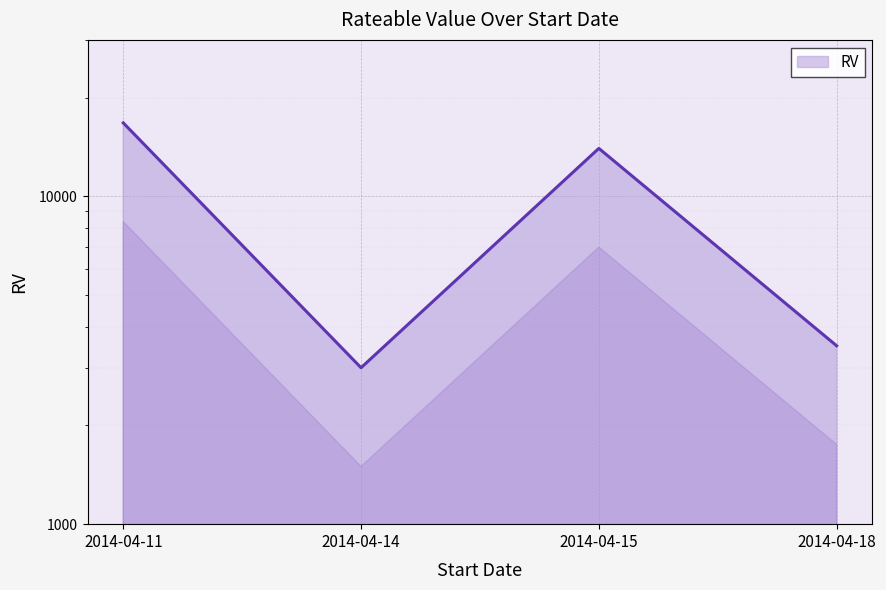

The chart shows a value of 3000 at 2014-04-14. True or false?

True